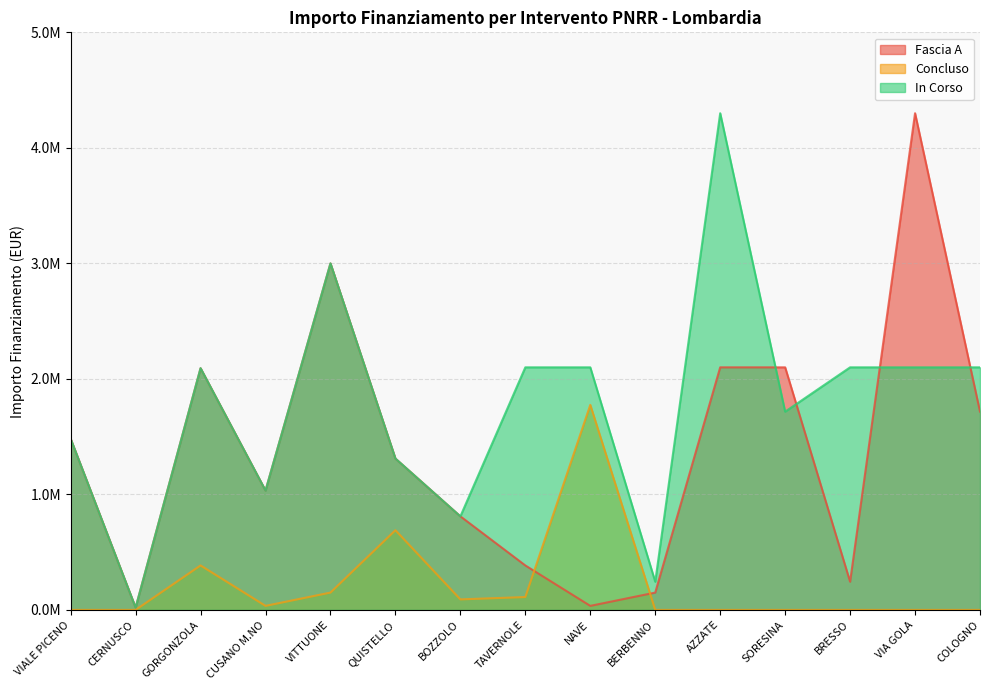

What are all the series names shown in the legend?

Fascia A, Concluso, In Corso